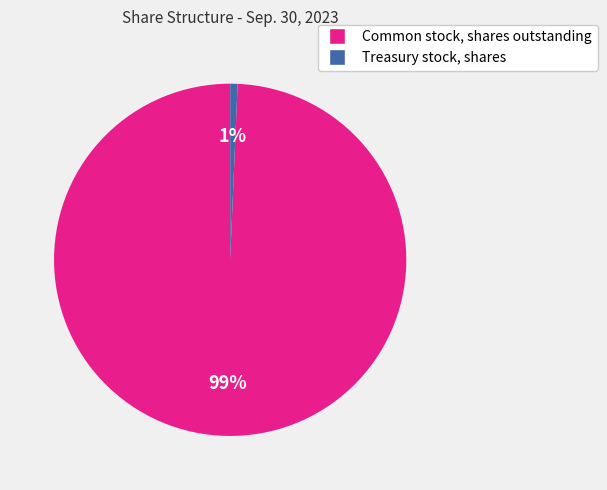

Between Common stock, shares outstanding and Treasury stock, shares, which is larger?

Common stock, shares outstanding